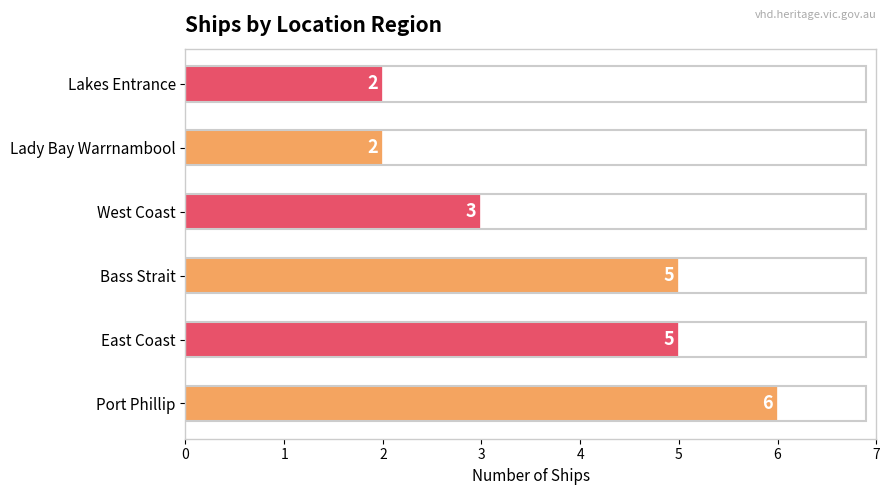

Reading bottom to top, what are all the values shown in this chart?

6	5	5	3	2	2